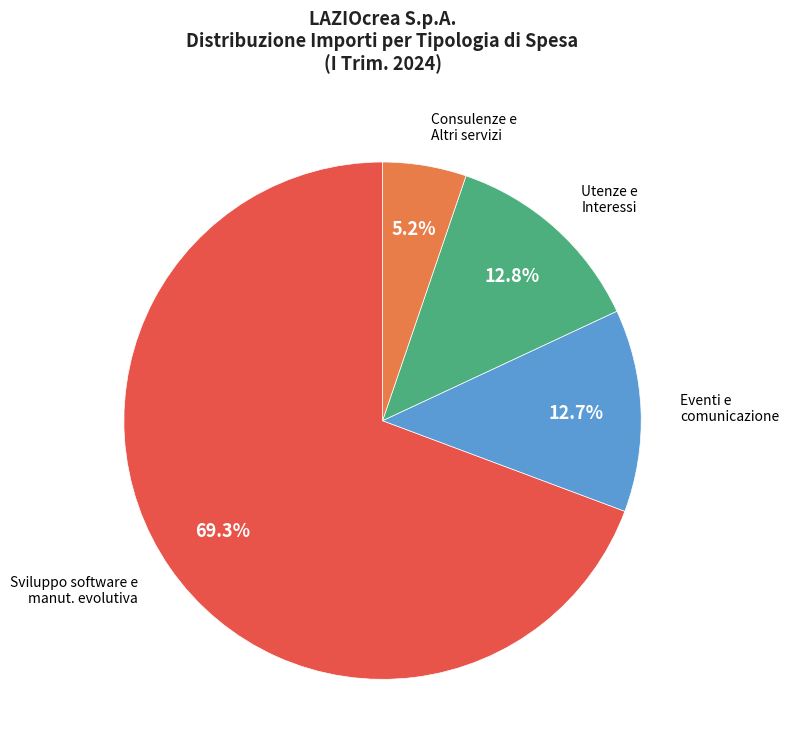

Is there any slice that represents more than half of the pie?

Yes